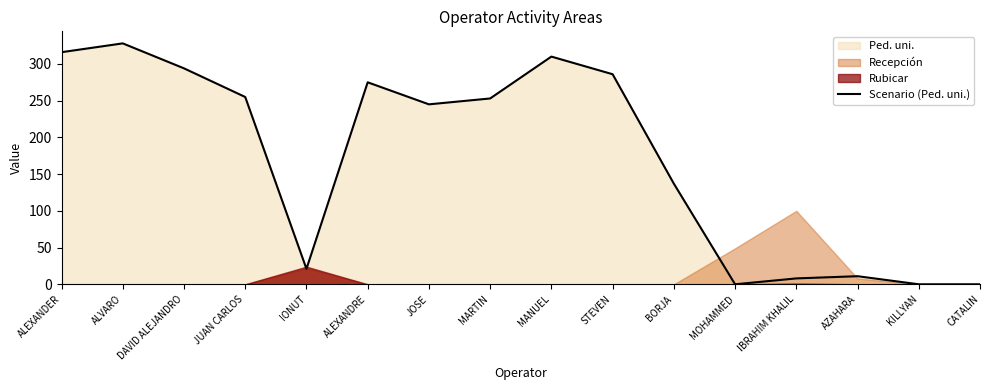

Count the number of values greater than 253.

7